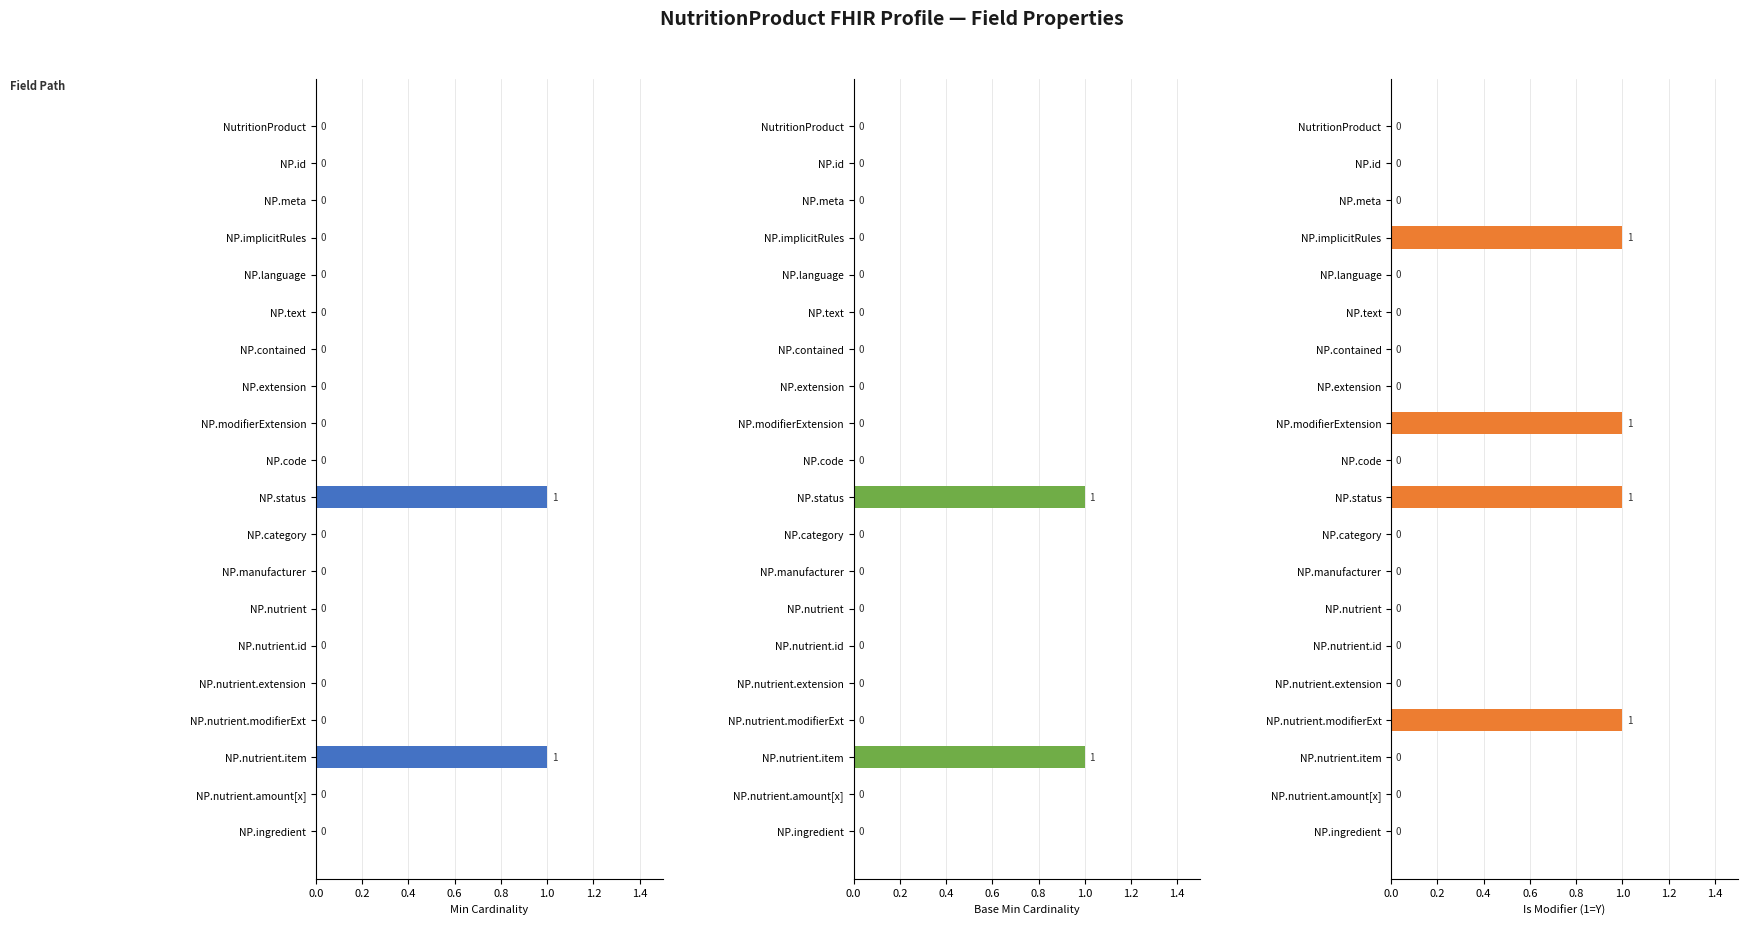

The value of Is Modifier (1=Y) at NutritionProduct is 0. True or false?

True